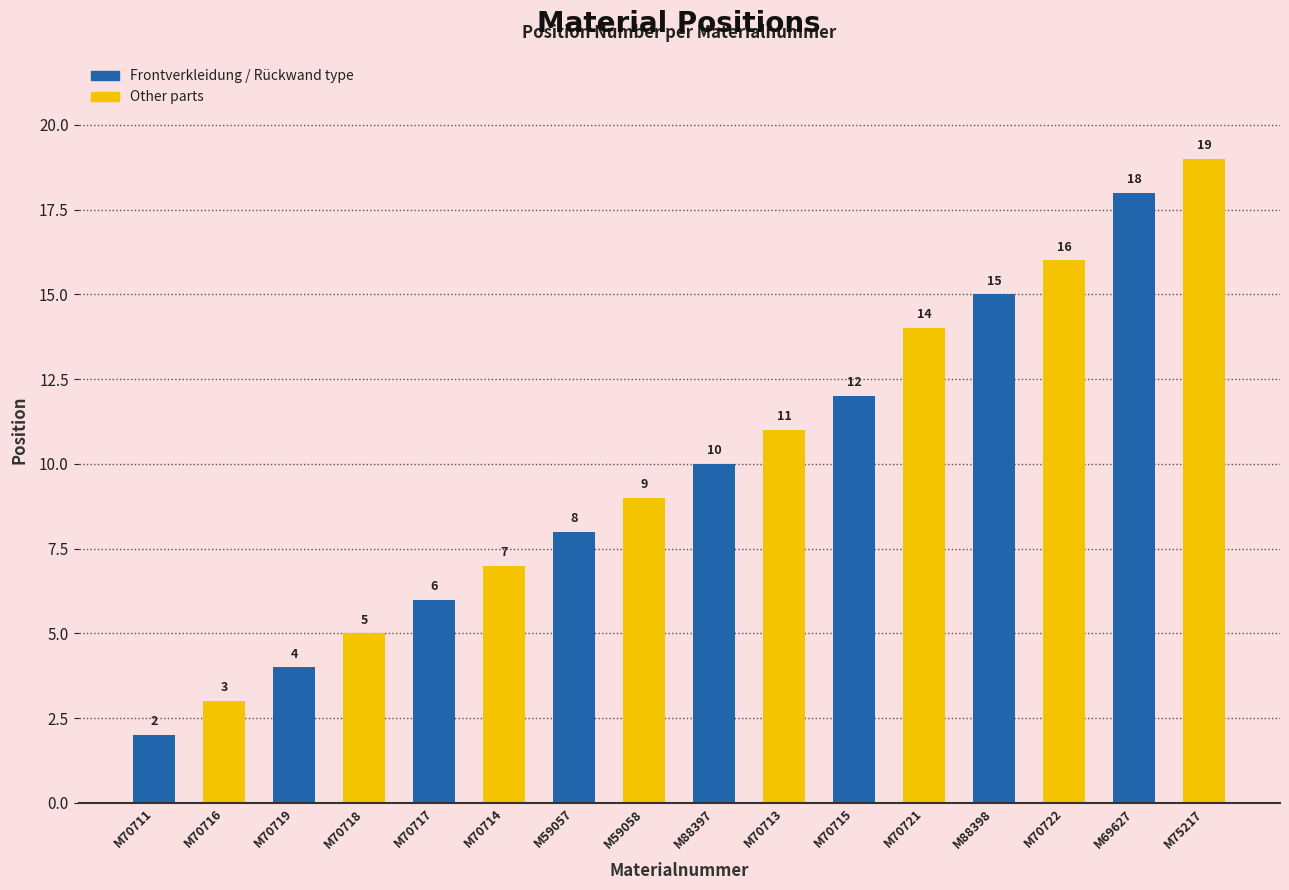

What is the average value?

10